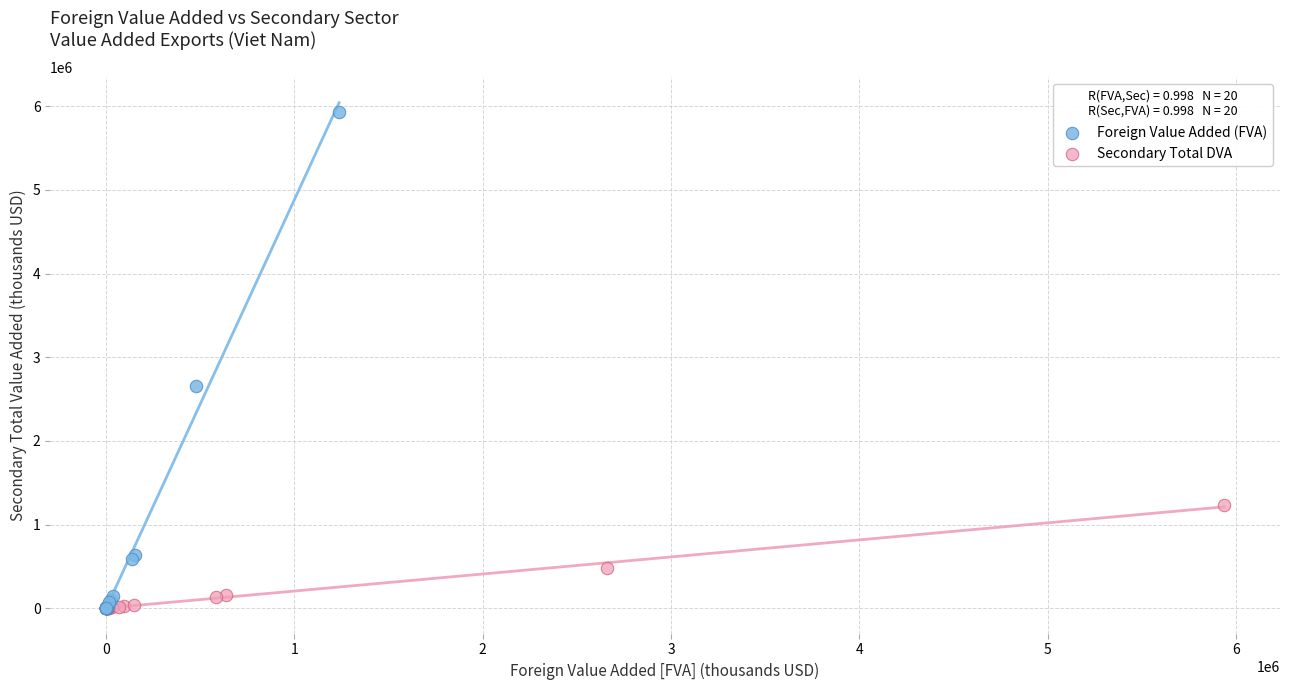

Which series has the largest Y range (max minus min)?

Foreign Value Added (FVA)